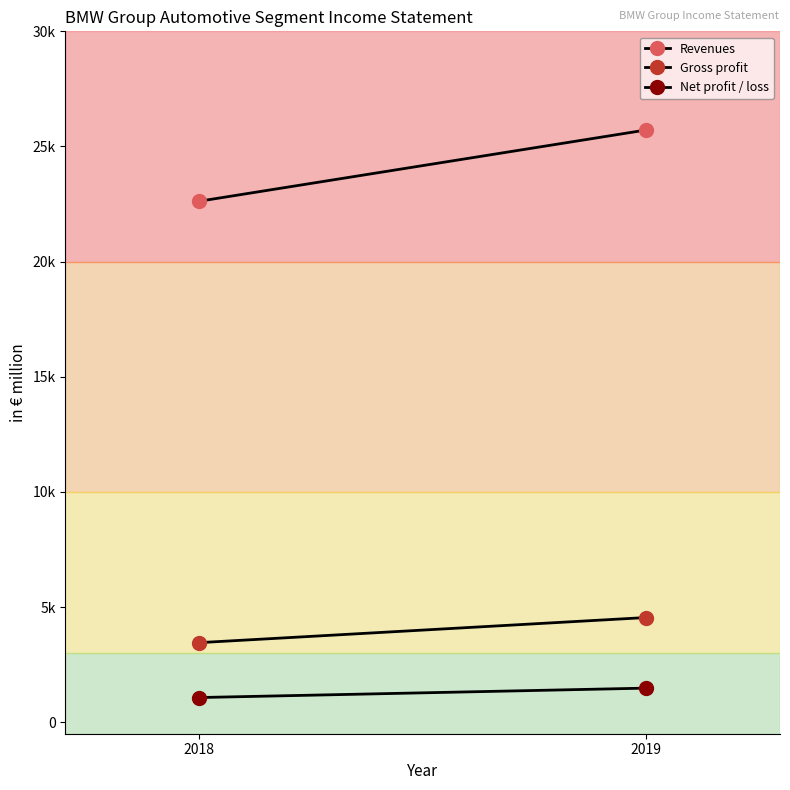

Reading left to right, what are all the values shown in this chart?

Revenues: 2018=22624	2019=25715
Gross profit: 2018=3455	2019=4545
Net profit / loss: 2018=1071	2019=1480